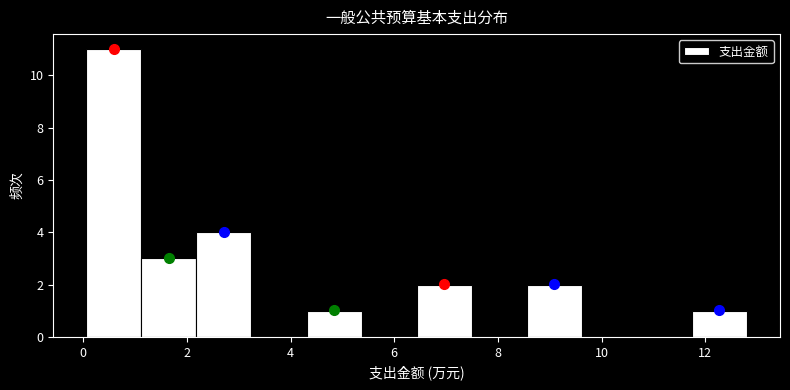

Which range on the x-axis has the tallest bar?

0.0 to 1.2